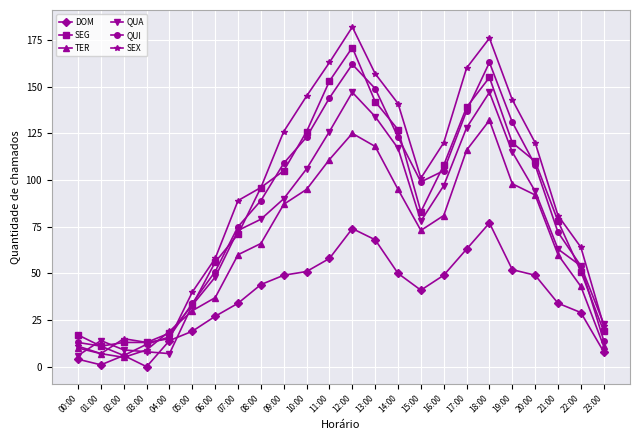

Where do SEX and QUI first cross each other?

01:00 and 02:00